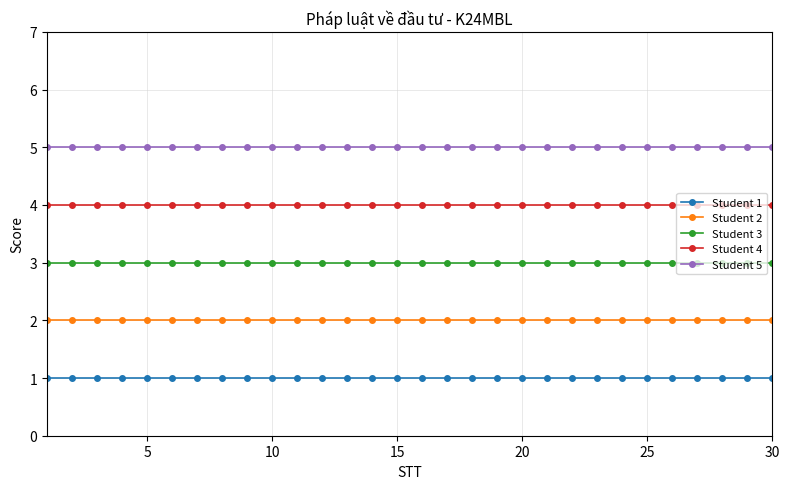

True or false: Student 5 and Student 2 intersect in this chart.

False